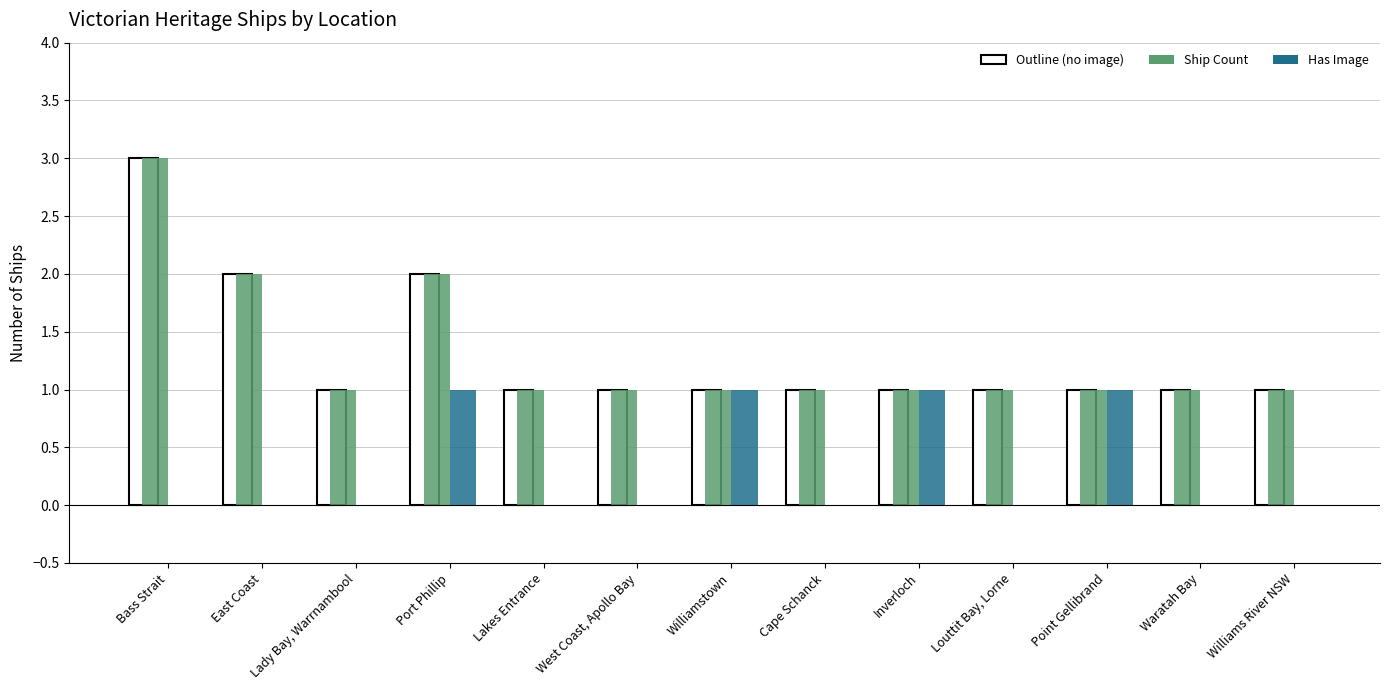

Reading left to right, what are all the values shown in this chart?

Ship Count: Bass Strait=3	East Coast=2	Lady Bay, Warrnambool=1	Port Phillip=2	Lakes Entrance=1	West Coast, Apollo Bay=1	Williamstown=1	Cape Schanck=1	Inverloch=1	Louttit Bay, Lorne=1	Point Gellibrand=1	Waratah Bay=1	Williams River NSW=1
Has Image: Bass Strait=0	East Coast=0	Lady Bay, Warrnambool=0	Port Phillip=1	Lakes Entrance=0	West Coast, Apollo Bay=0	Williamstown=1	Cape Schanck=0	Inverloch=1	Louttit Bay, Lorne=0	Point Gellibrand=1	Waratah Bay=0	Williams River NSW=0